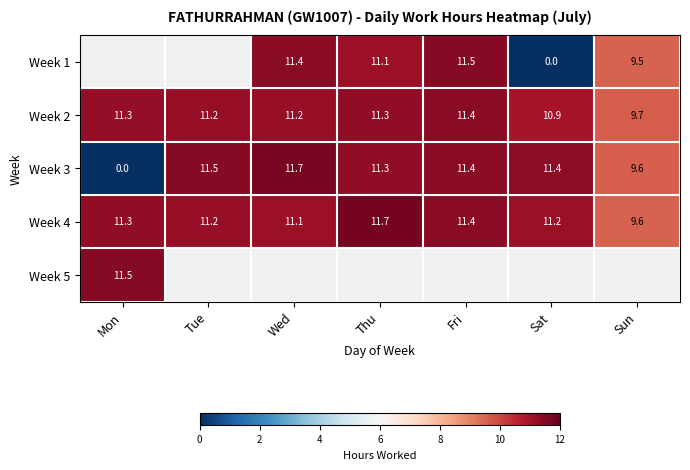

The value of Week 2 at Tue is 7.6. True or false?

False